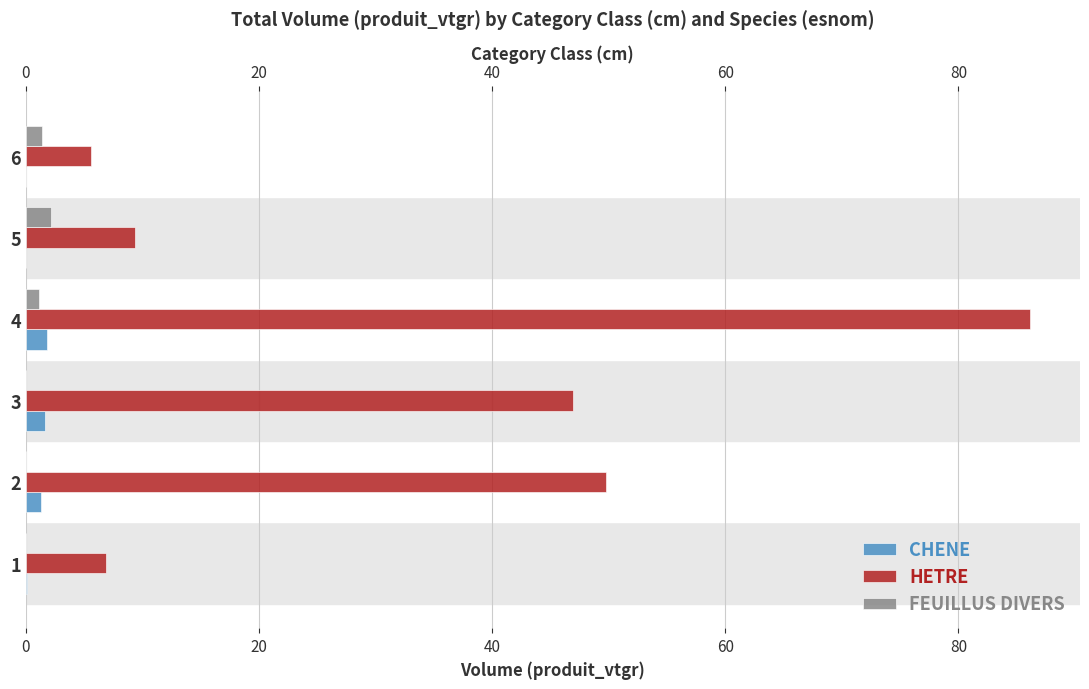

Which series has the widest spread of values?

HETRE